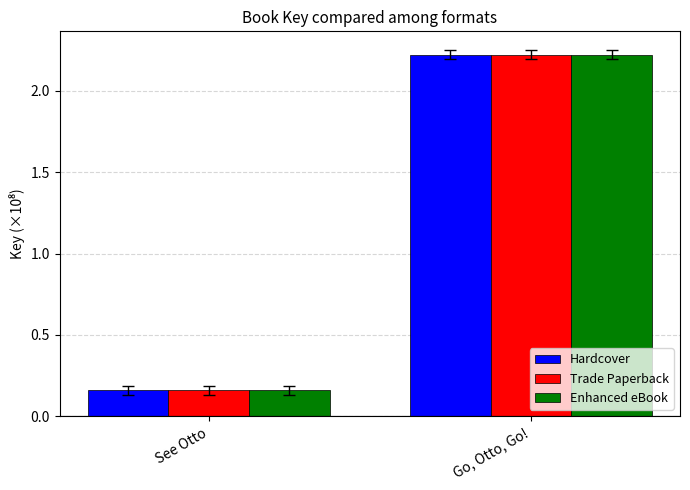

At which category is the sum across all series the highest?

Go, Otto, Go!